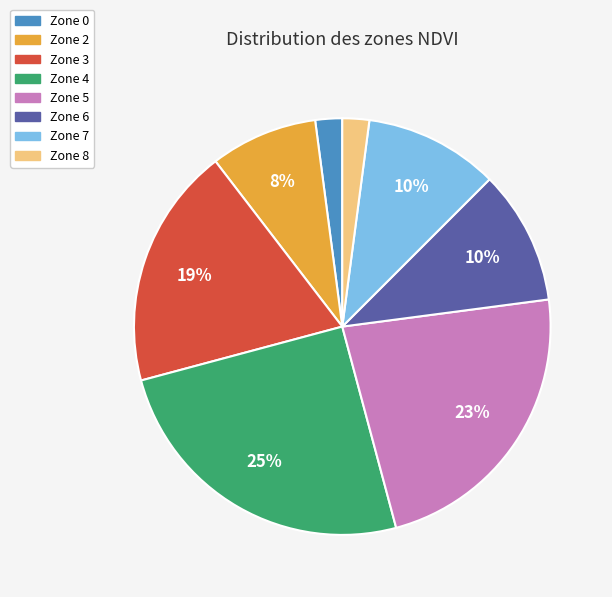

What is the ratio of the value at Zone 0 to the value at Zone 7?

0.2